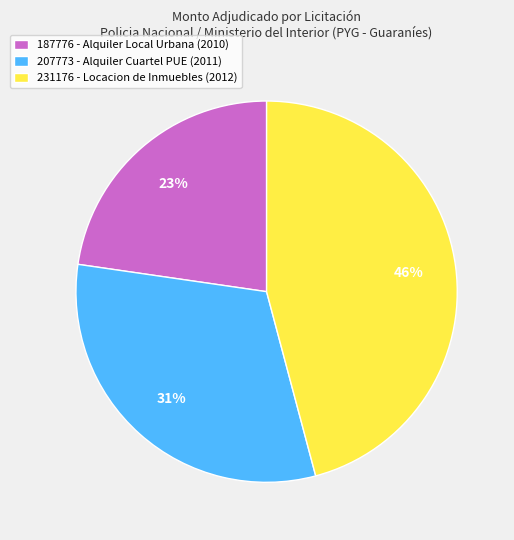

What percentage is the 231176 - Locacion de Inmuebles (2012) slice, to the nearest percent?

46%